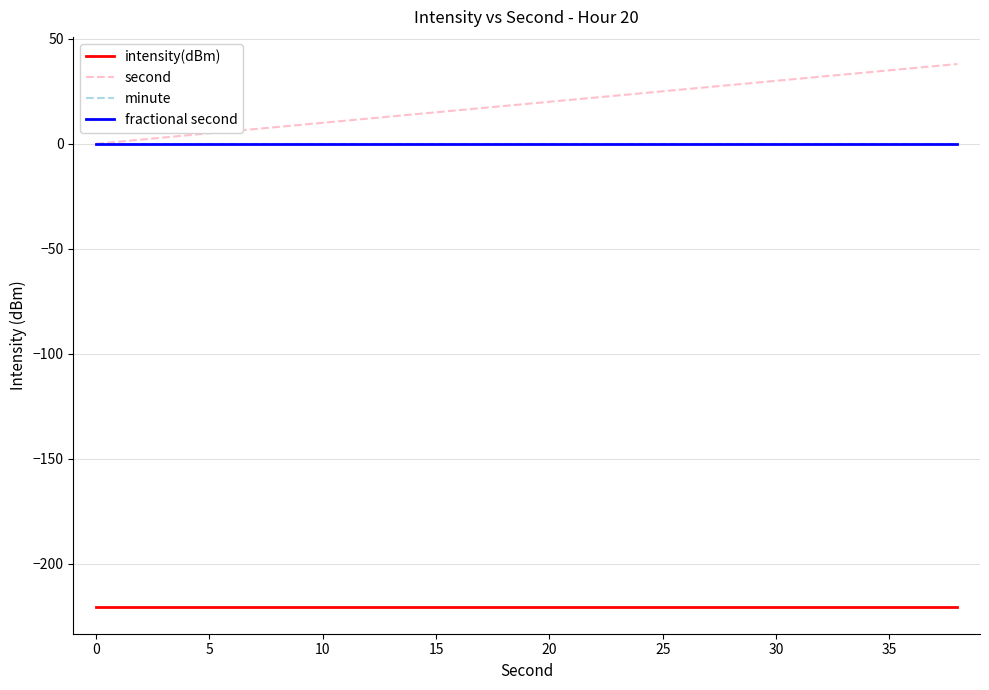

Does the chart display data point markers on the line(s)?

No